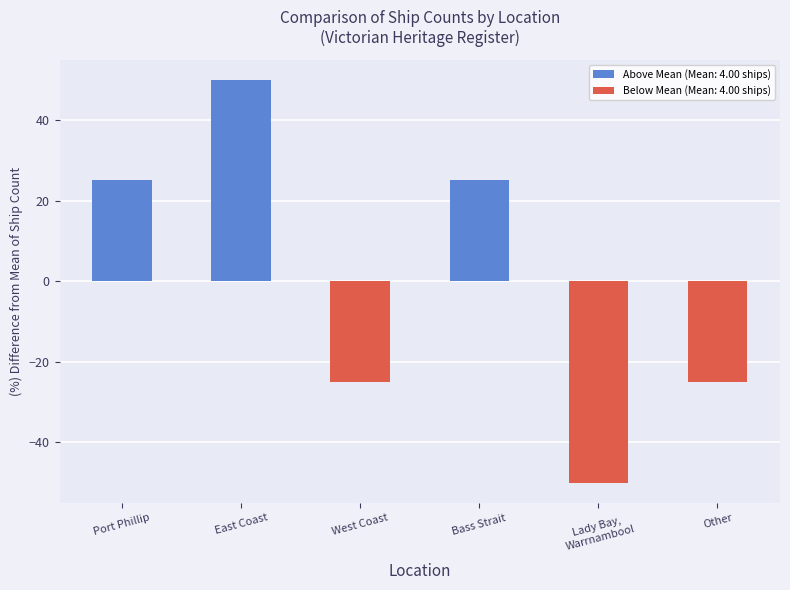

What is the minimum value shown in the chart?

-50